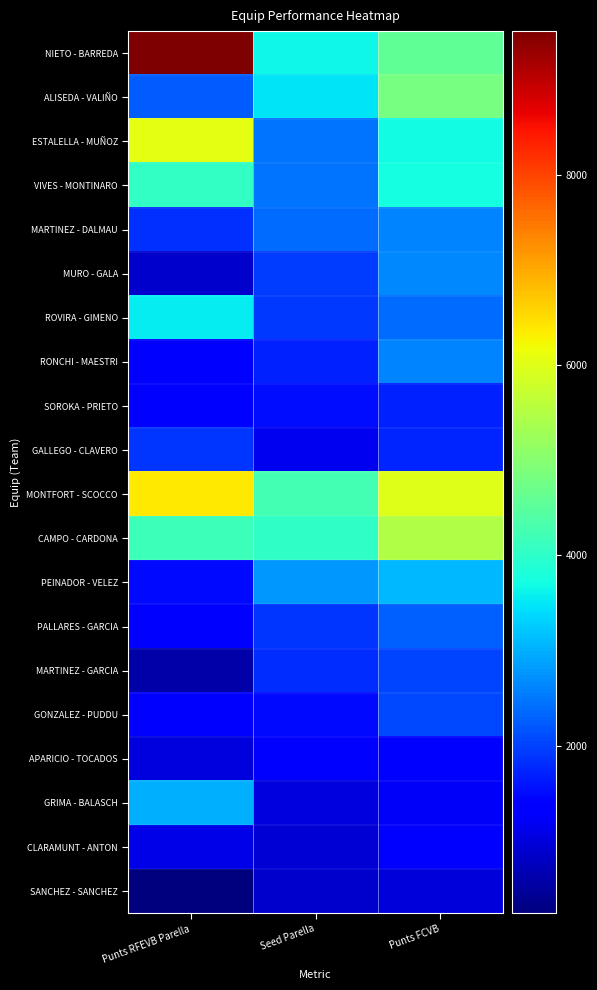

How many series are shown in this chart?

20